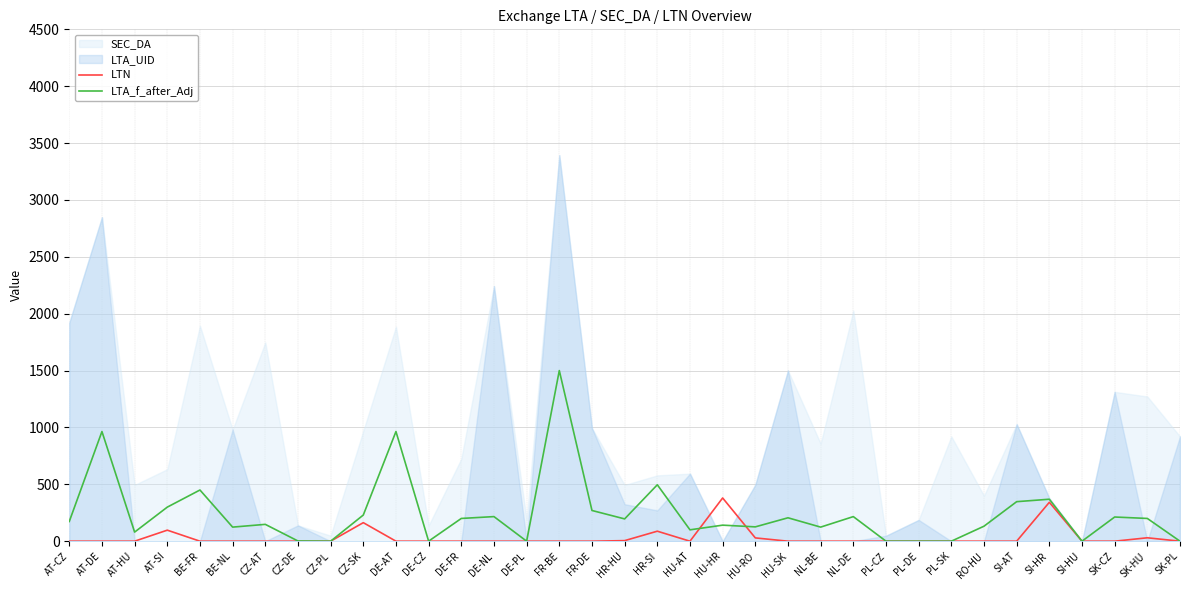

The LTN series shows 0.0 at FR-DE. True or false?

True